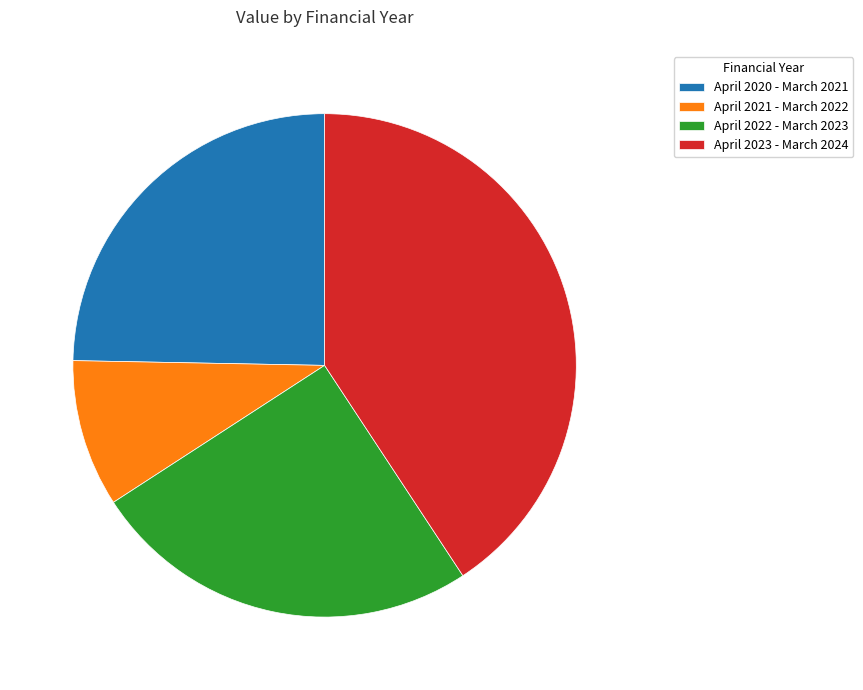

Do April 2023 - March 2024 and April 2020 - March 2021 together represent more than half of the pie?

Yes